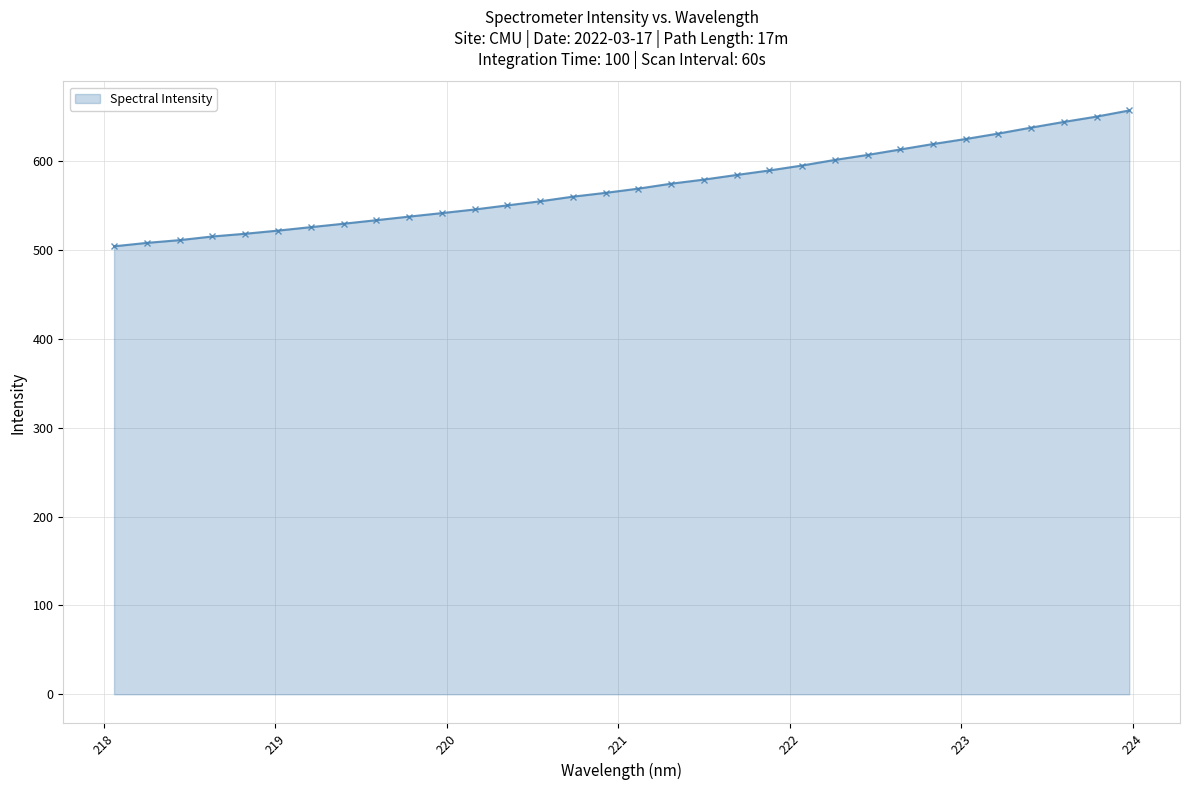

What is the value of the 32nd point from the left?

656.9